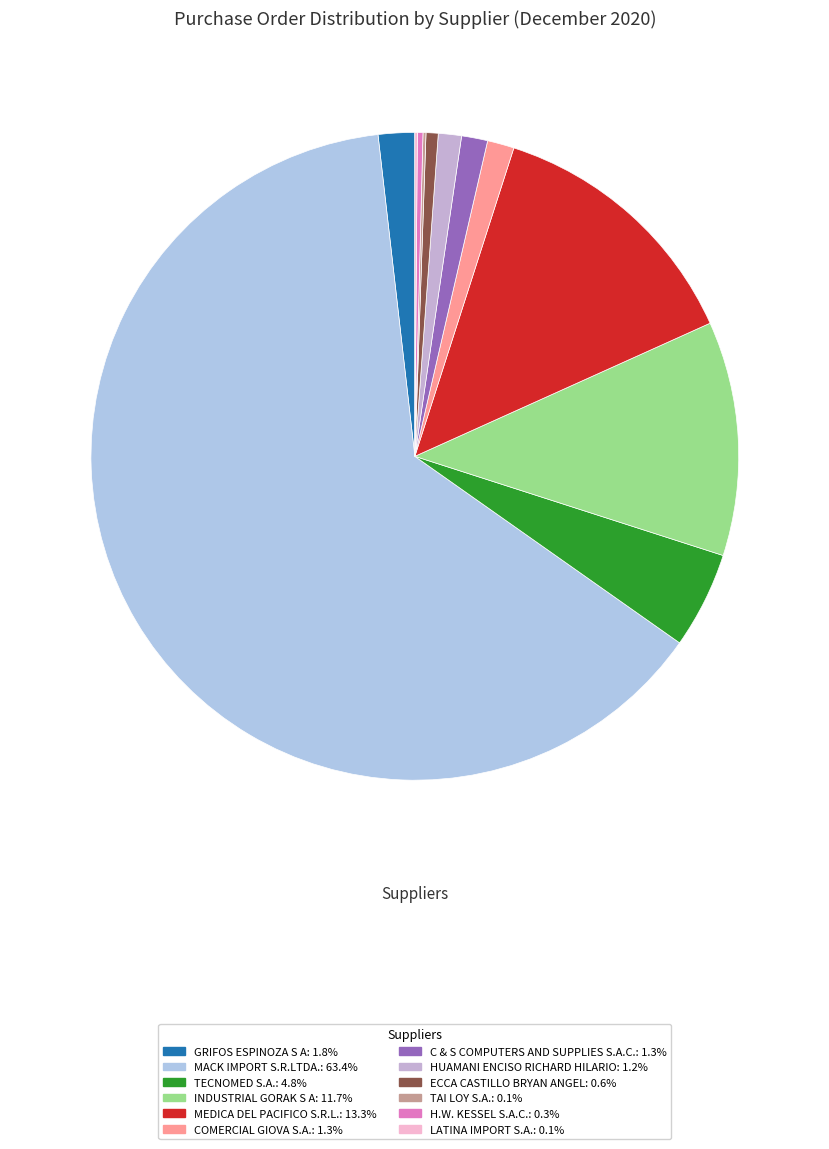

Rank the categories by value from lowest to highest.

LATINA IMPORT S.A., TAI LOY S.A., H.W. KESSEL S.A.C., ECCA CASTILLO BRYAN ANGEL, HUAMANI ENCISO RICHARD HILARIO, C & S COMPUTERS AND SUPPLIES S.A.C., COMERCIAL GIOVA S.A., GRIFOS ESPINOZA S A, TECNOMED S.A., INDUSTRIAL GORAK S A, MEDICA DEL PACIFICO S.R.L., MACK IMPORT S.R.LTDA.